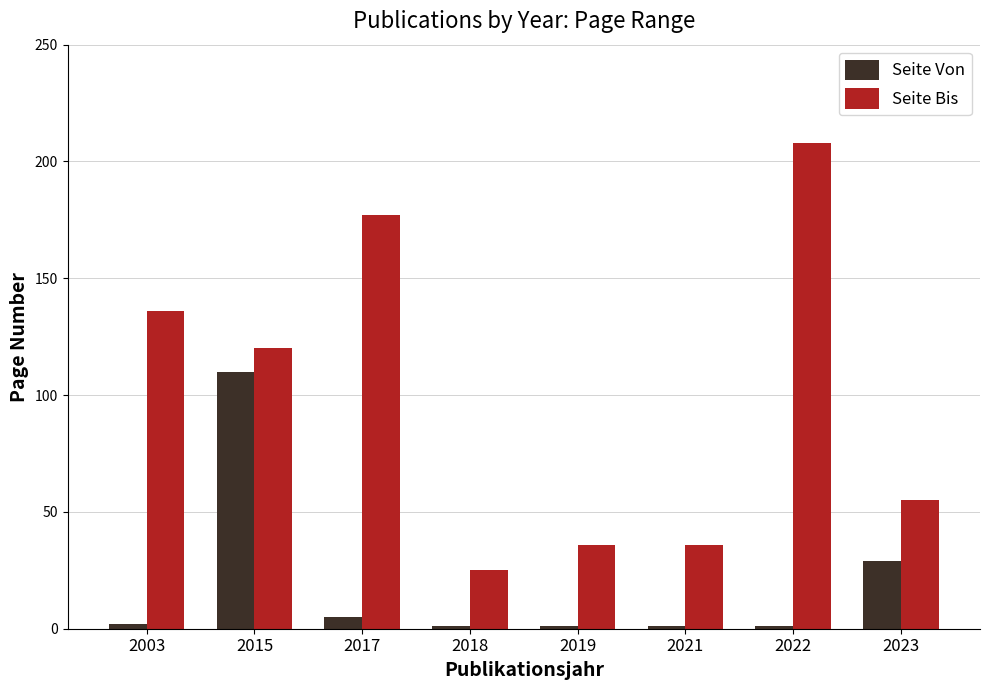

How many groups of bars are there?

8